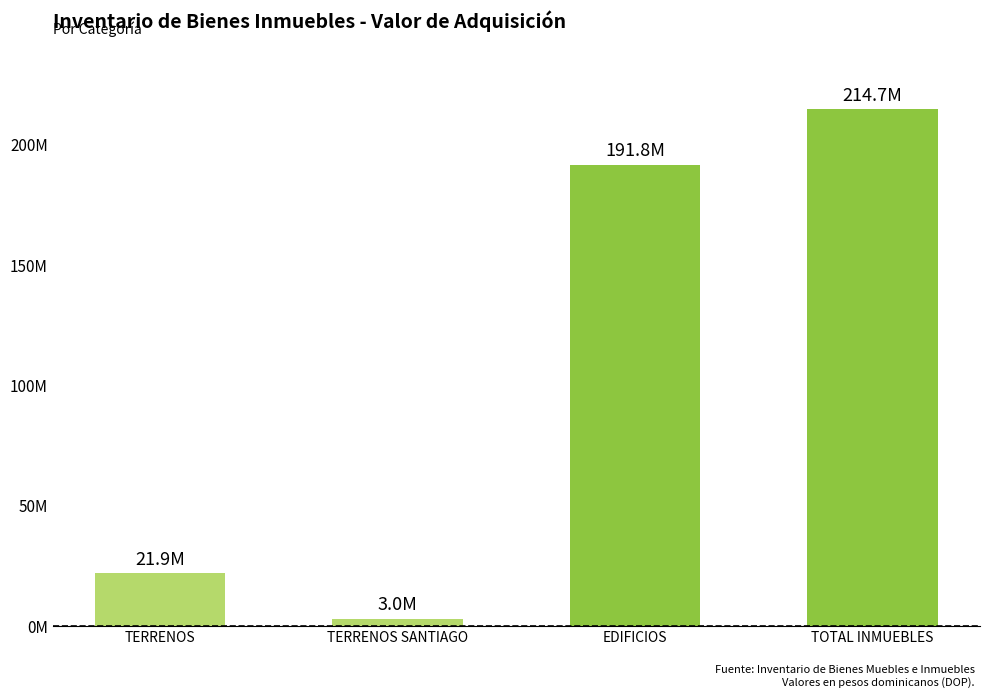

Reading right to left, list all the values displayed in this chart.

TOTAL INMUEBLES=214674484.4	EDIFICIOS=191757691.4	TERRENOS SANTIAGO=2993393.0	TERRENOS=21923400.0